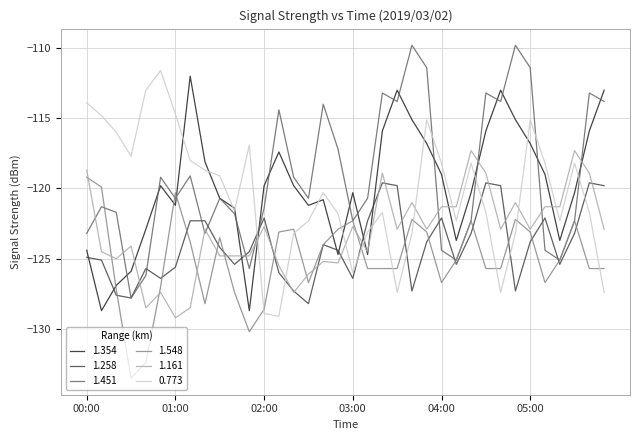

What is the maximum value for 0.773?

-111.6